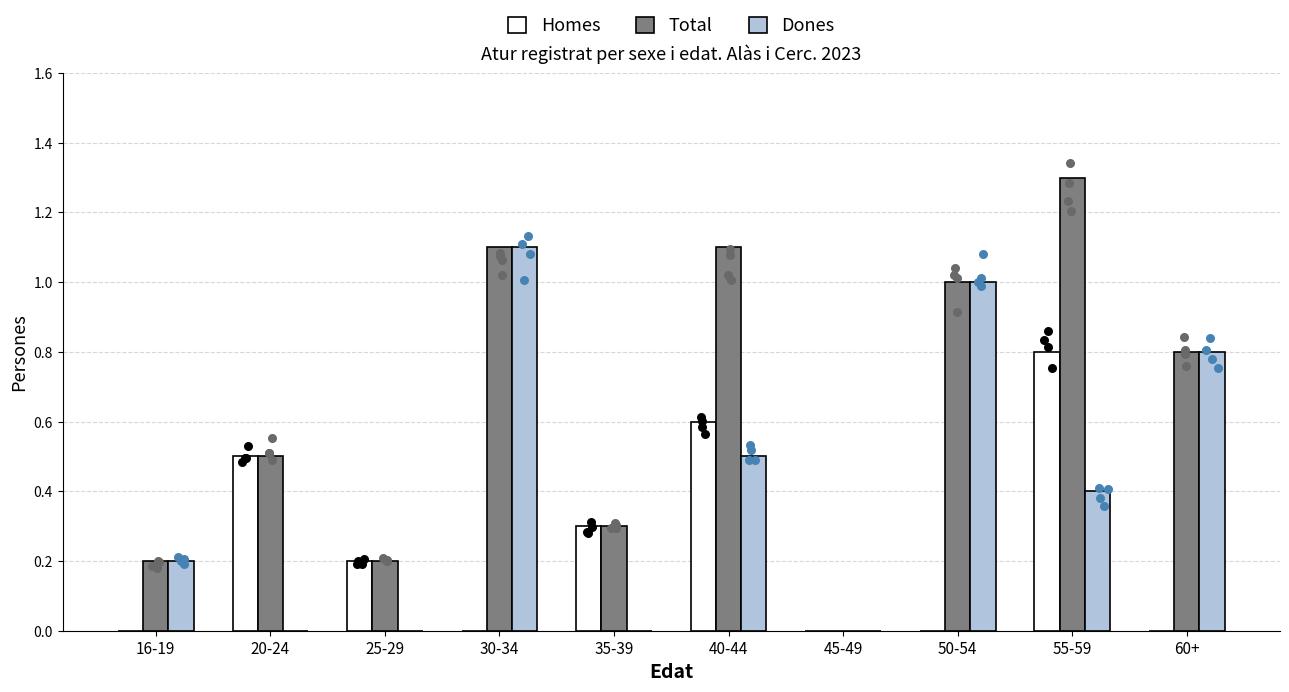

Which series has the largest total across all categories?

Total